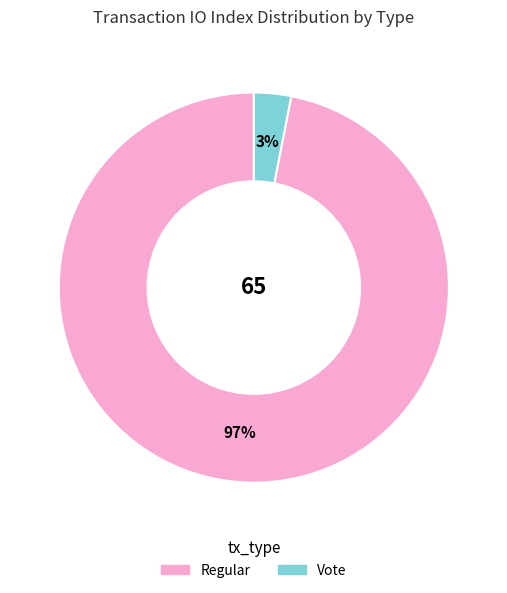

Is there any slice that represents more than half of the pie?

Yes